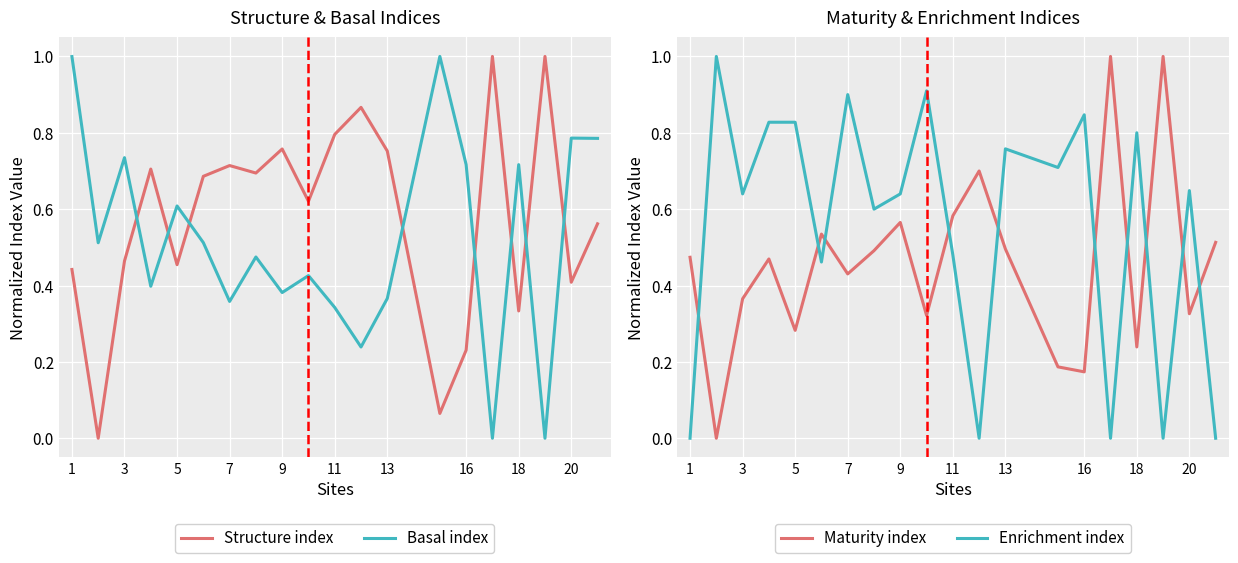

True or false: Structure index and Basal index cross at least once.

True